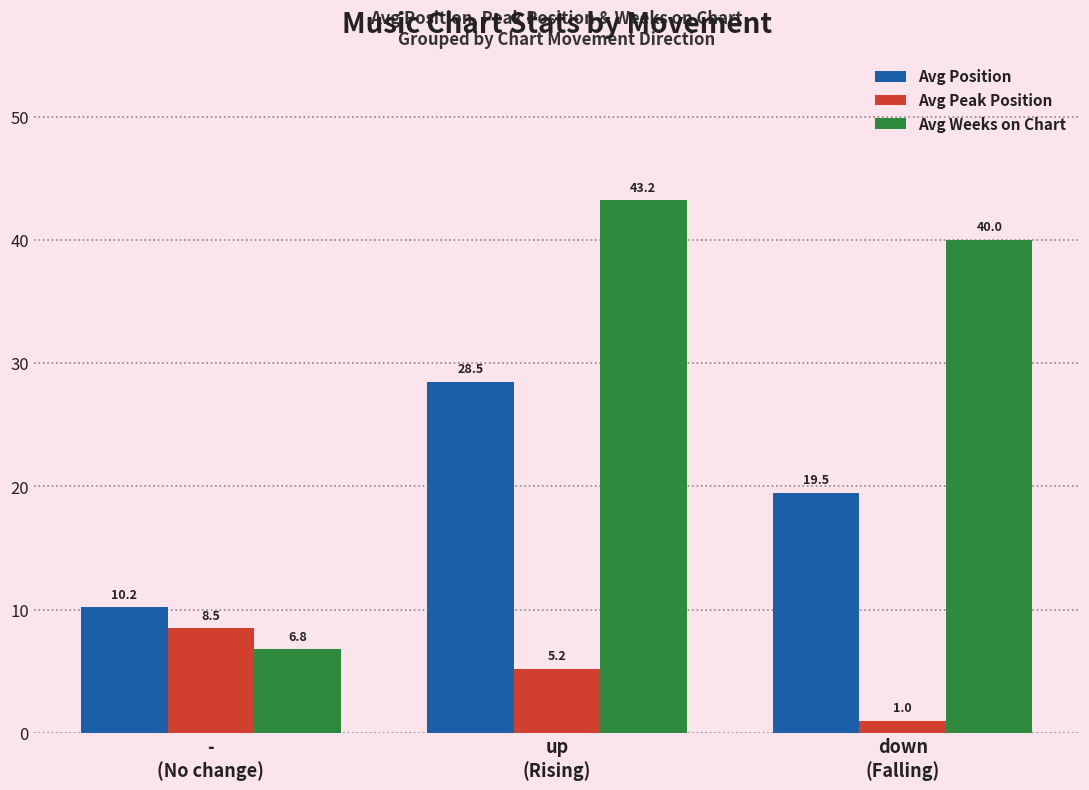

List the series in order of their peak value, lowest first.

Avg Peak Position, Avg Position, Avg Weeks on Chart